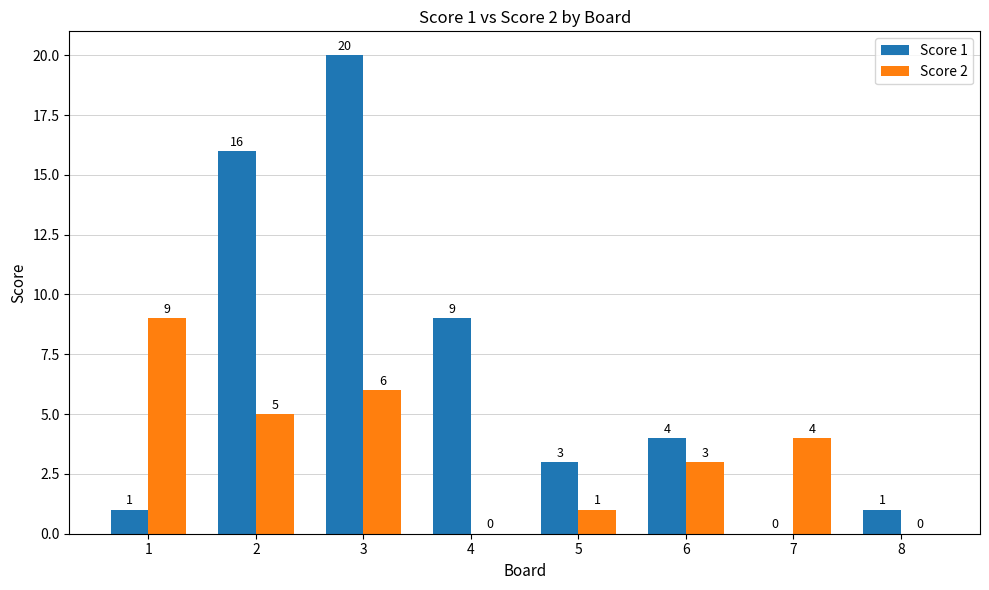

The Score 2 series shows 9 at 1. True or false?

True